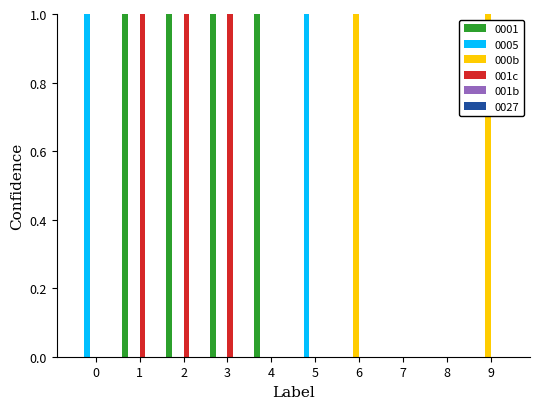

The value of 000b at 1 is 0. True or false?

True